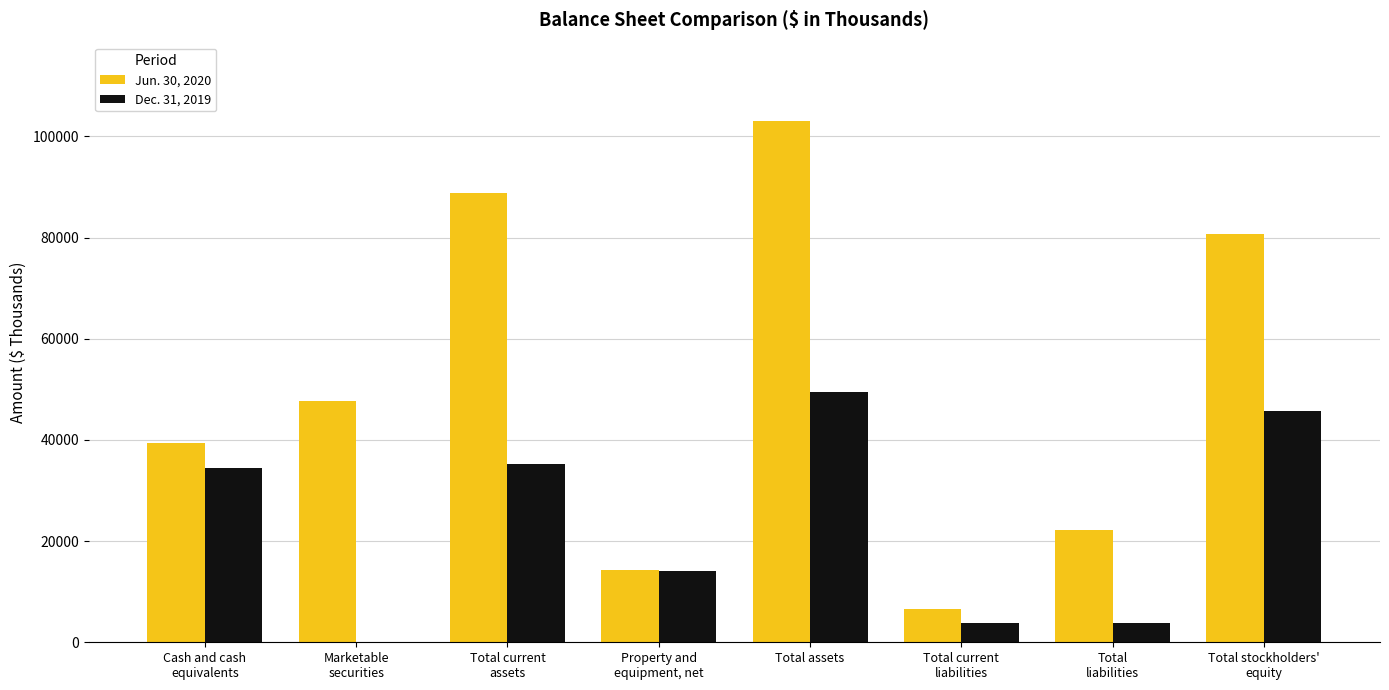

At which category is the sum across all series the highest?

Total assets